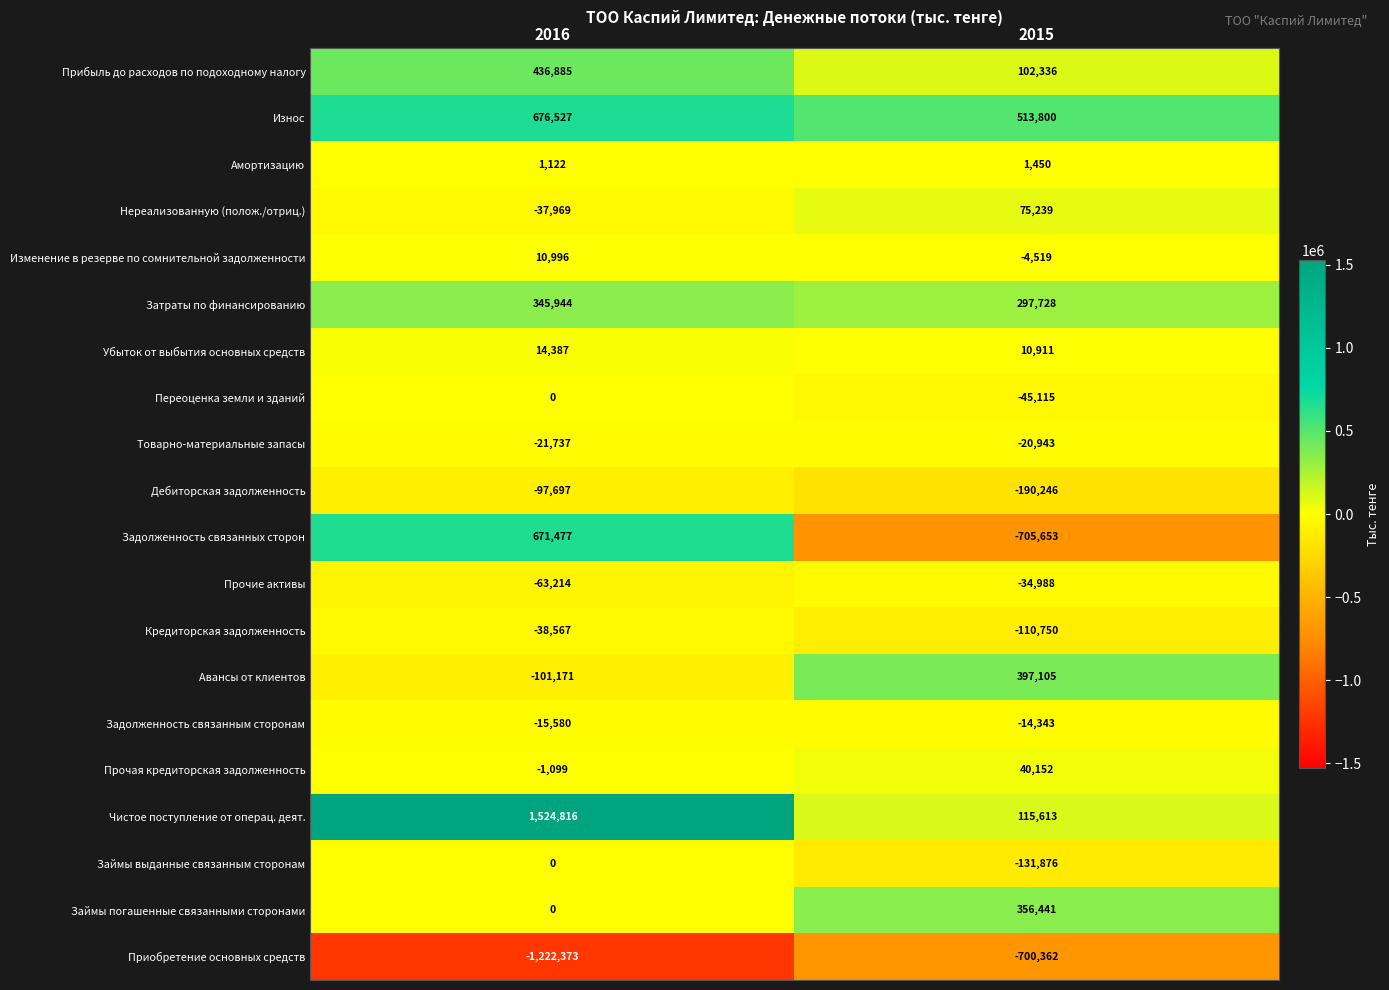

Is it true that Дебиторская задолженность equals -90855 at 2015?

False